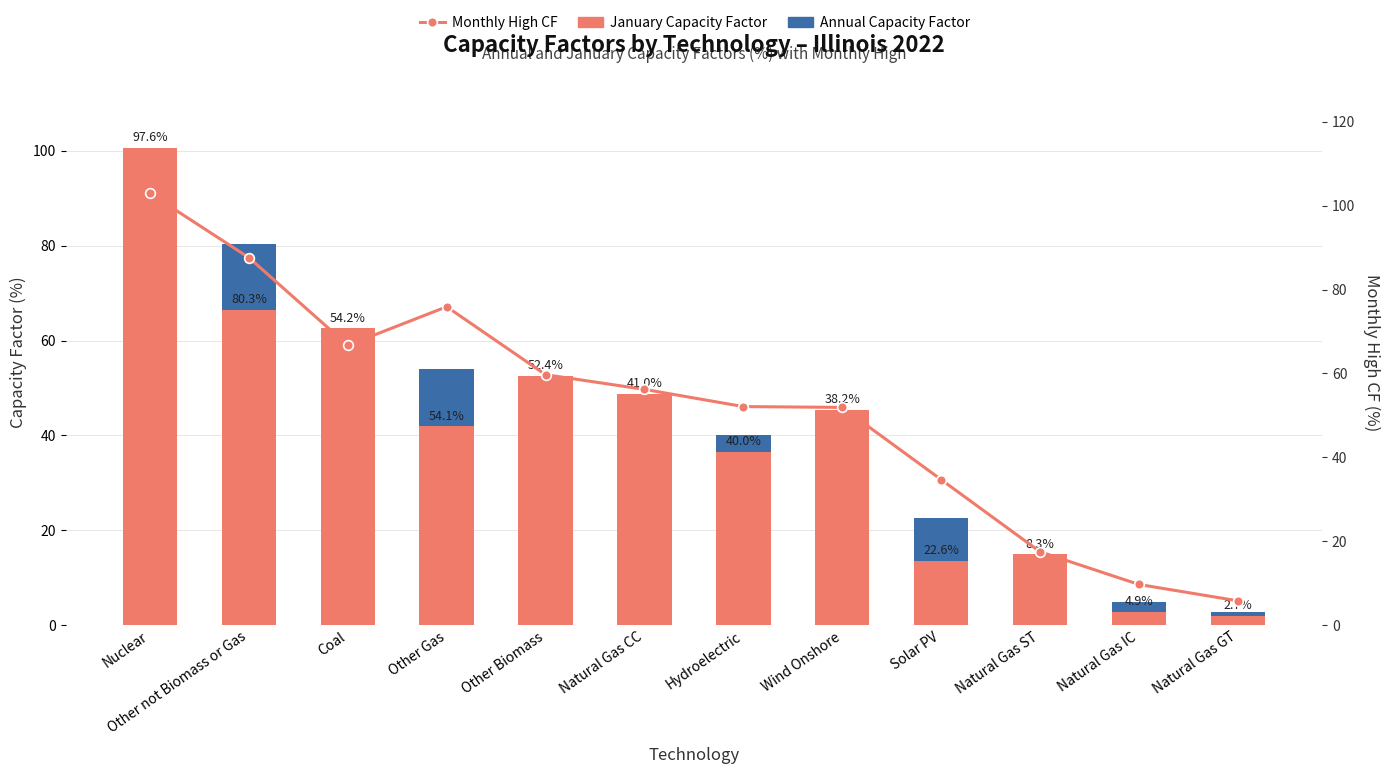

Is it true that January Capacity Factor equals 81.4 at Wind Onshore?

False